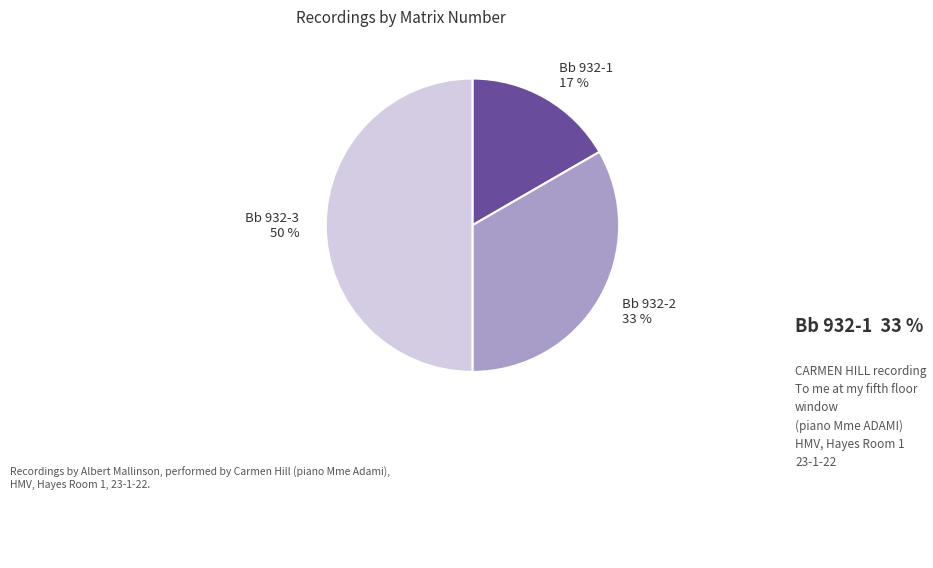

How many slices are in this pie chart?

3